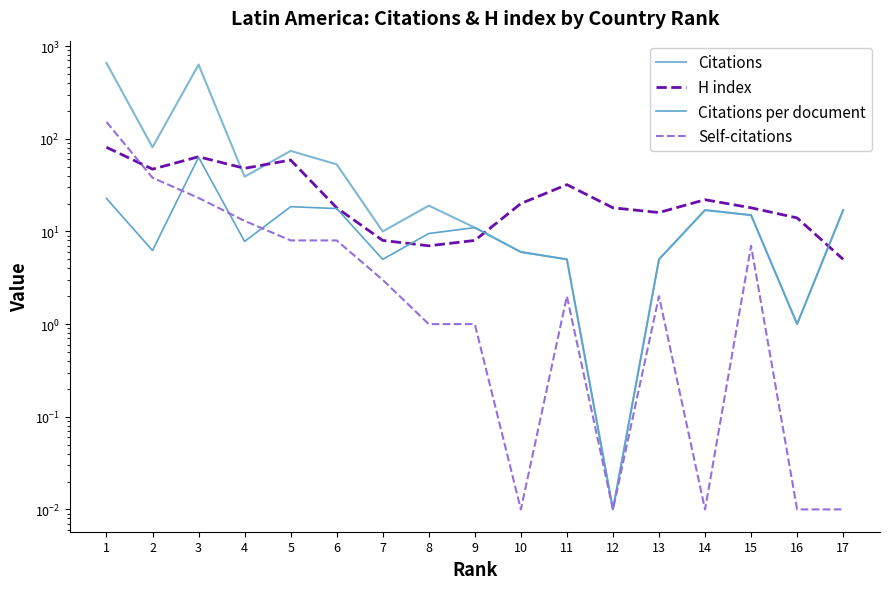

Between which two adjacent categories do Citations per document and H index first intersect?

7 and 8